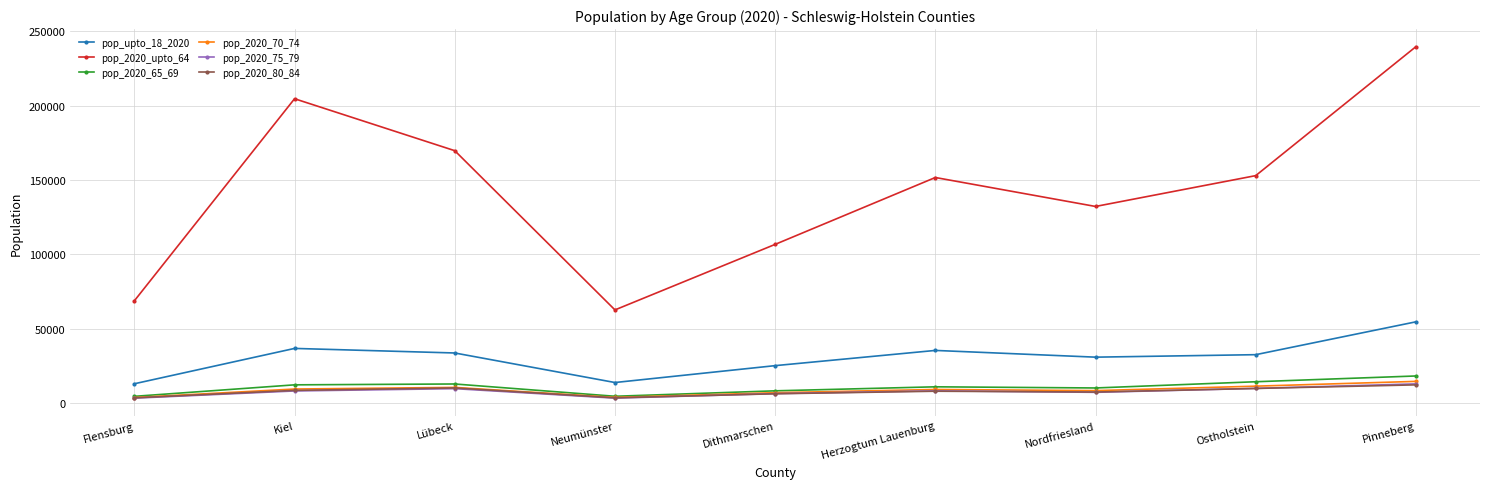

Which category has the highest value in the pop_upto_18_2020 series?

Pinneberg